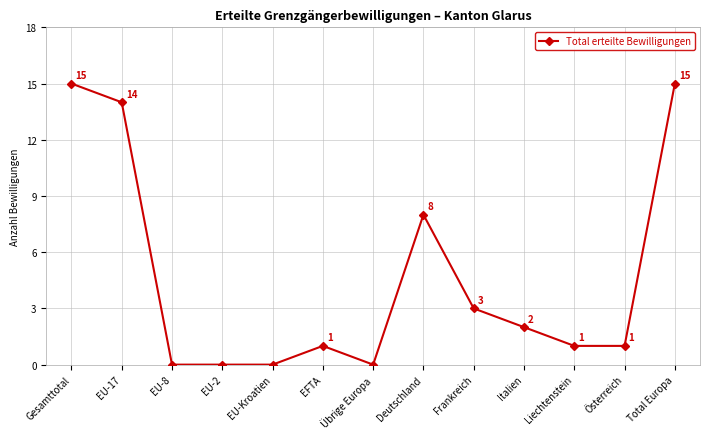

What is the change in value from EU-8 to EFTA?

+1